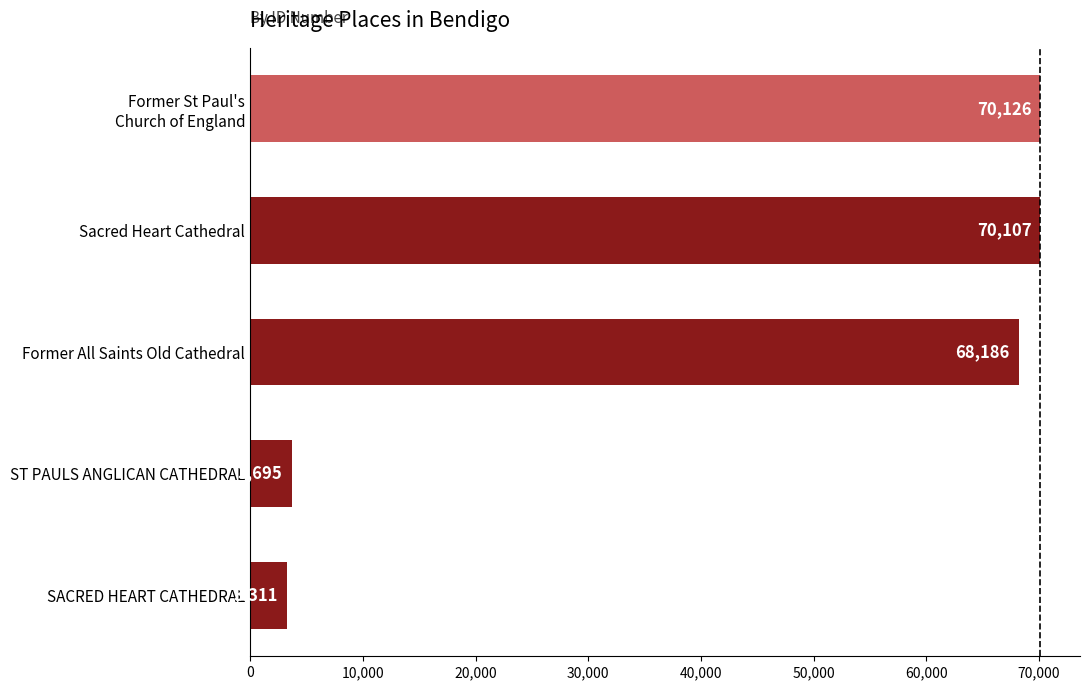

List the labels in order of value, largest first.

Former St Paul's
Church of England, Sacred Heart Cathedral, Former All Saints Old Cathedral, ST PAULS ANGLICAN CATHEDRAL, SACRED HEART CATHEDRAL